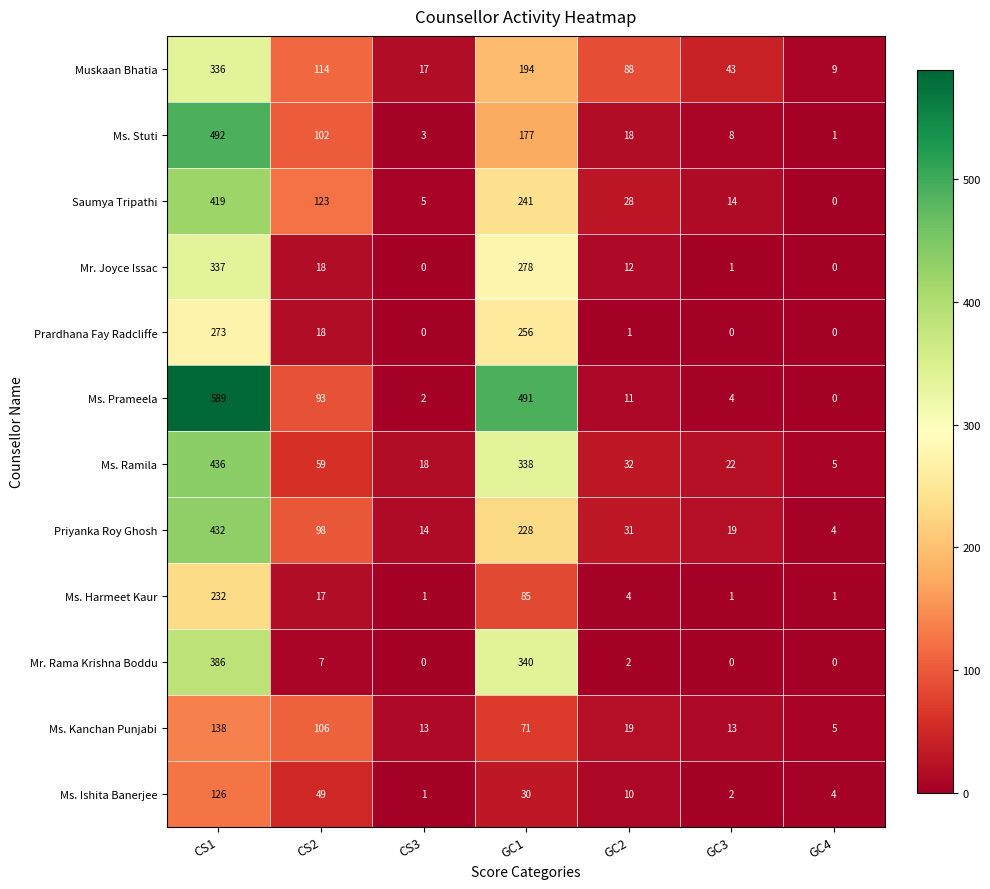

What is the total value across all series at GC1?

2729